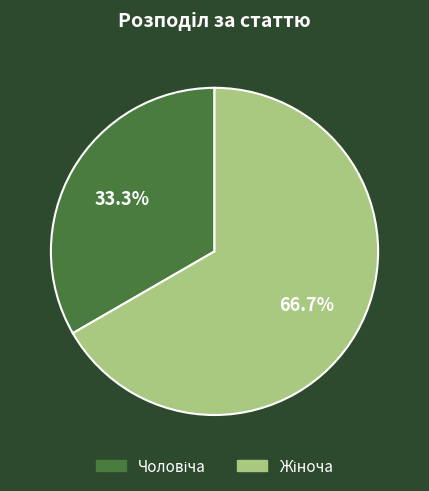

How many segments does this pie chart have?

2